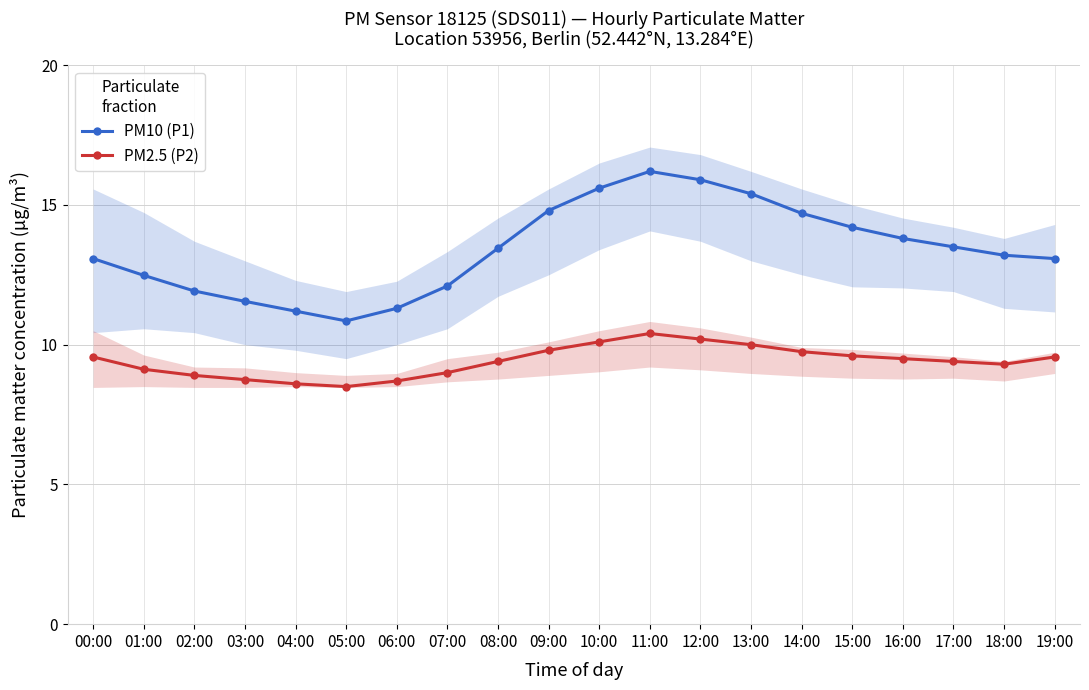

The PM2.5 (P2) series shows 9.3 at 18:00. True or false?

True